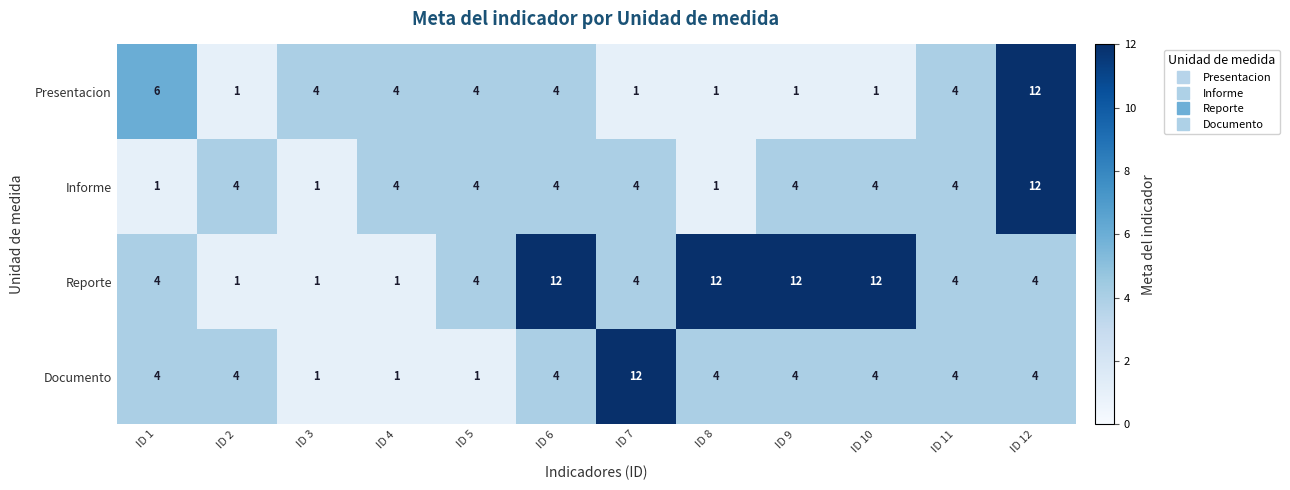

What is the spread (max minus min) of values at ID 8?

11